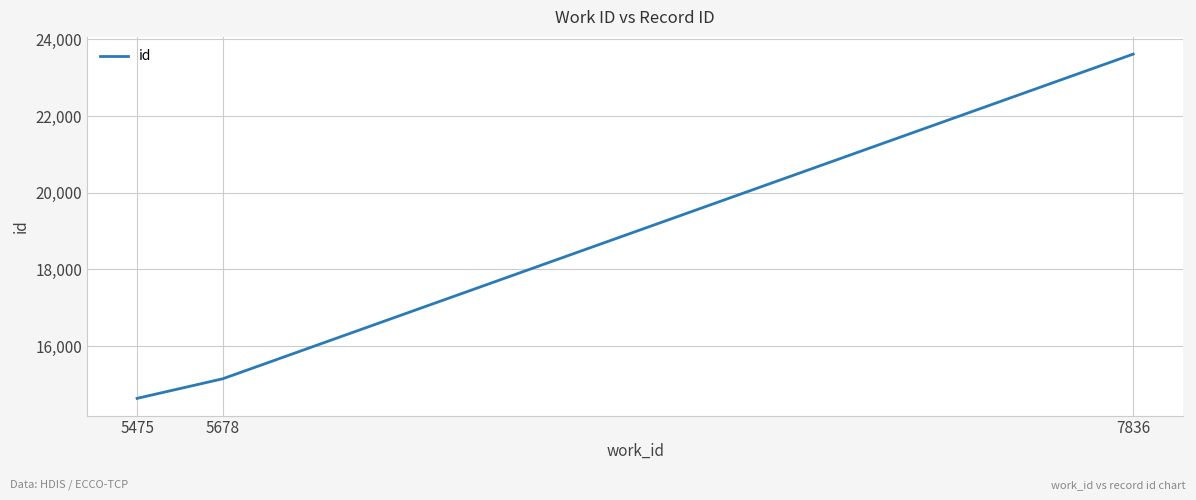

What is the average value?

17801